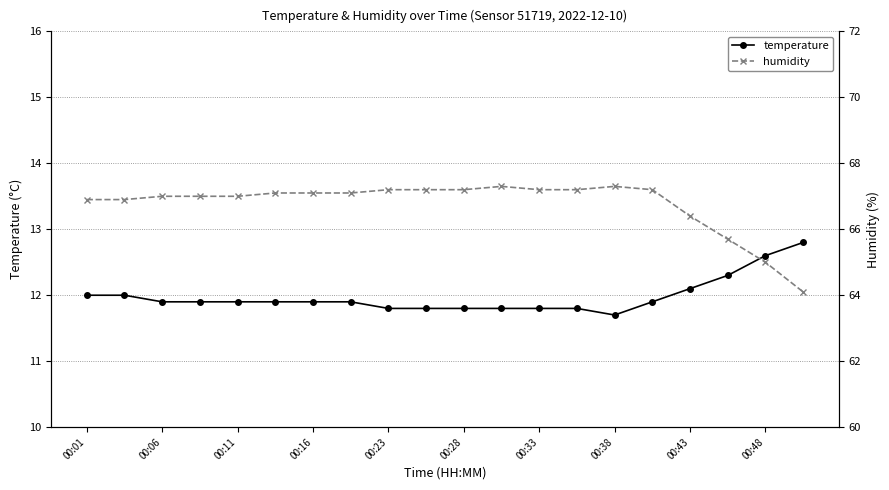

What are all the series names shown in the legend?

temperature, humidity